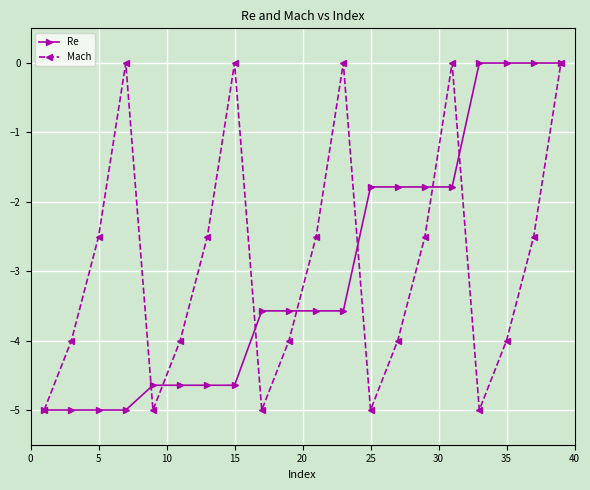

In Mach, how many points are higher than both neighbors (excluding endpoints)?

4